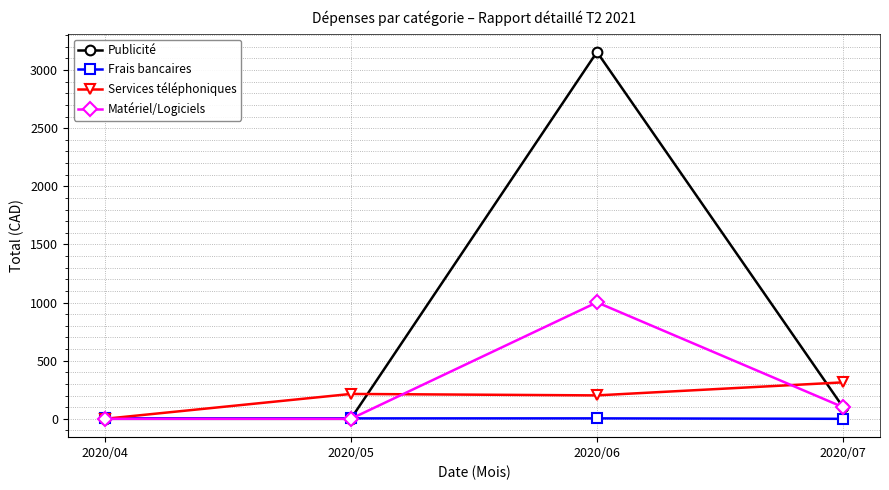

Which series has the largest total across all categories?

Publicité